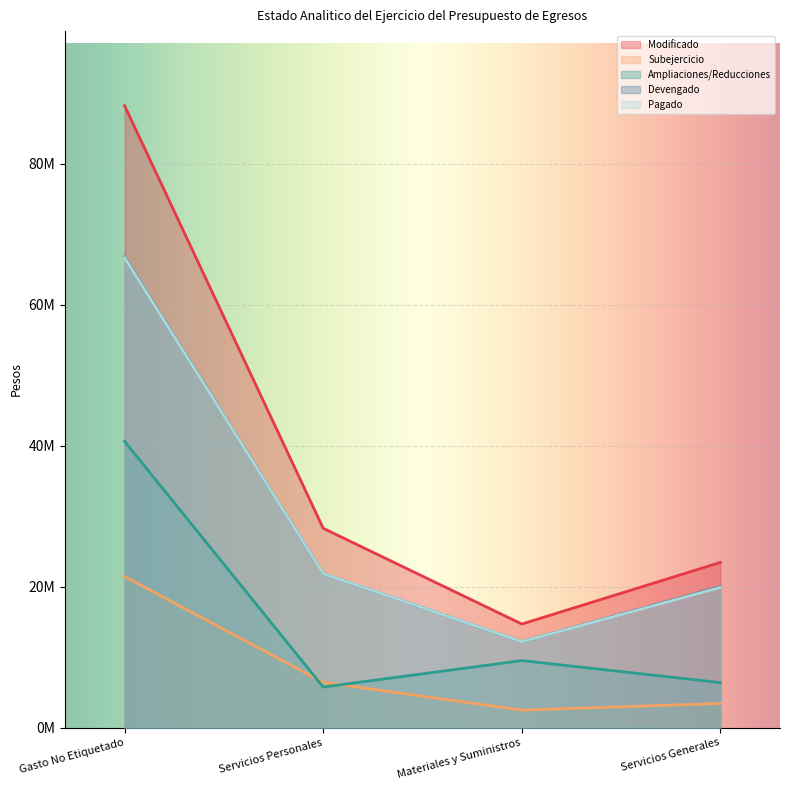

List the labels in order of Devengado value, largest first.

Gasto No Etiquetado, Servicios Personales, Servicios Generales, Materiales y Suministros